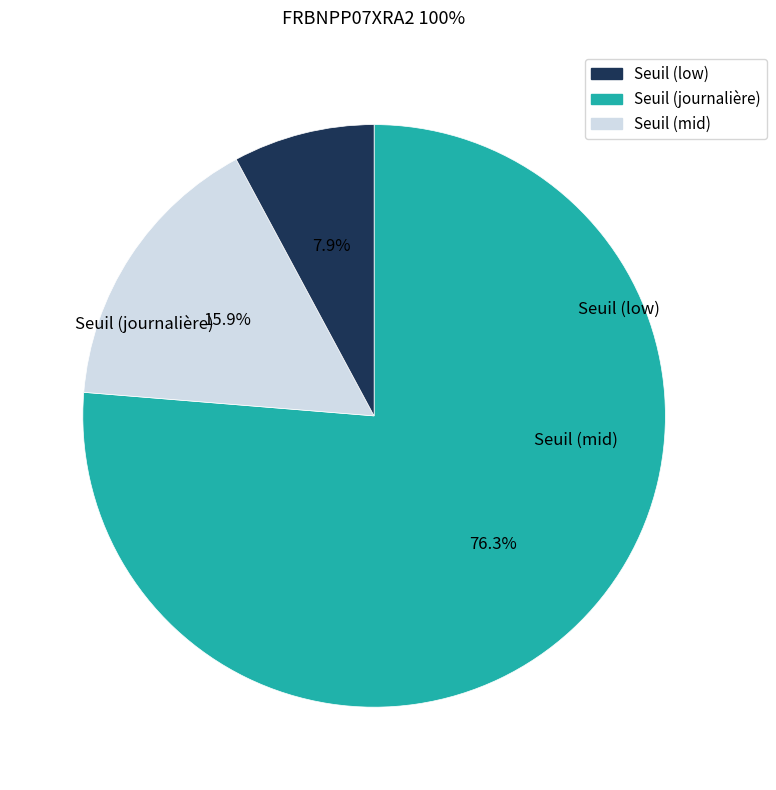

Is there any slice that represents more than half of the pie?

Yes